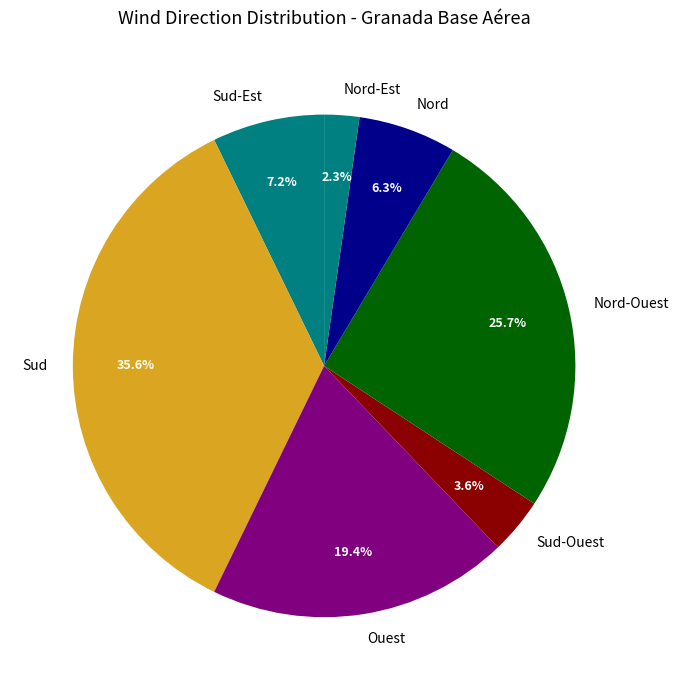

To the nearest percent, what portion does Nord-Ouest represent?

26%